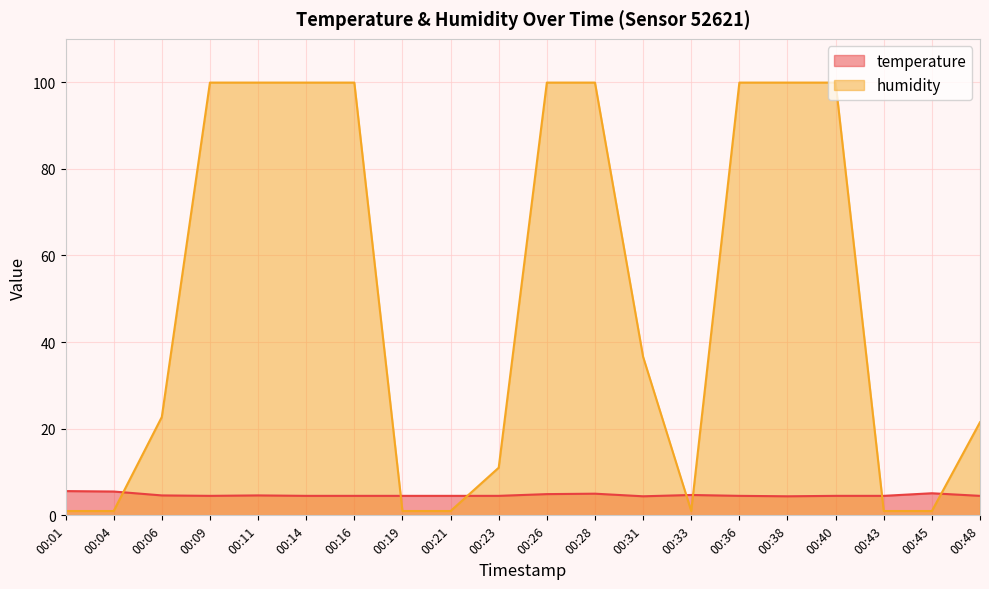

Rank the series at 00:23 from lowest to highest value.

temperature, humidity